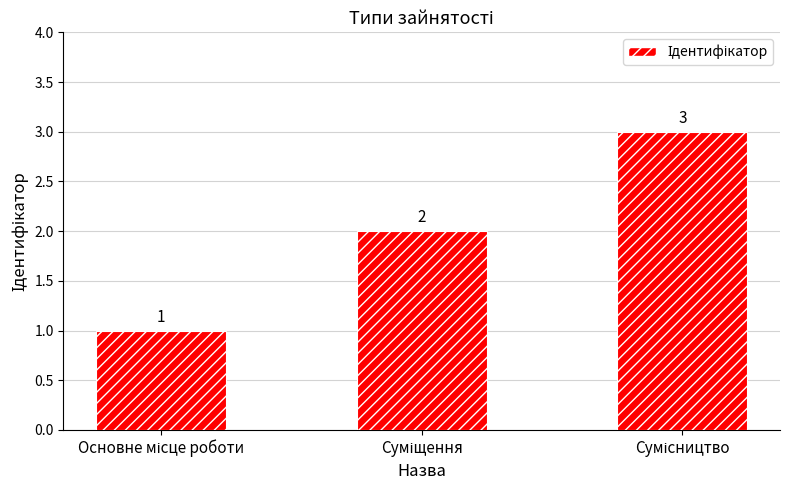

What is the value of the 2nd bar from the left?

2